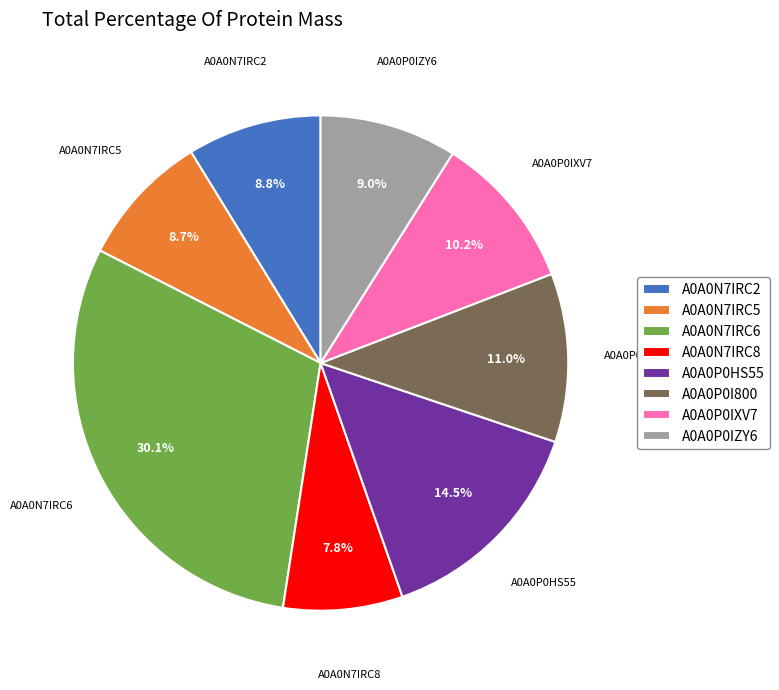

Do A0A0N7IRC8 and A0A0P0IZY6 together represent more than half of the pie?

No